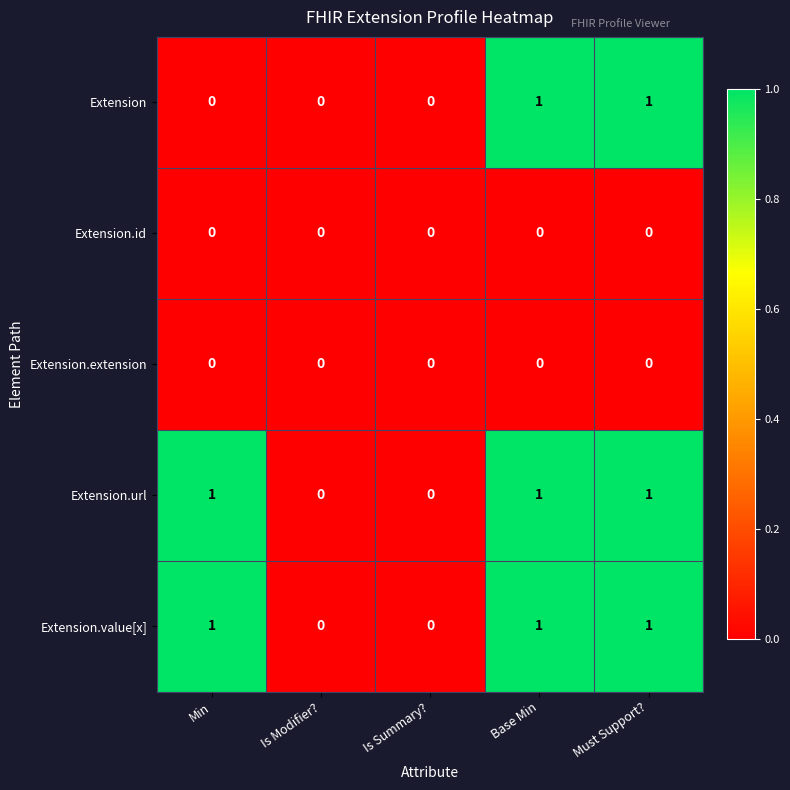

Which series changed the most between Min and Base Min?

Extension